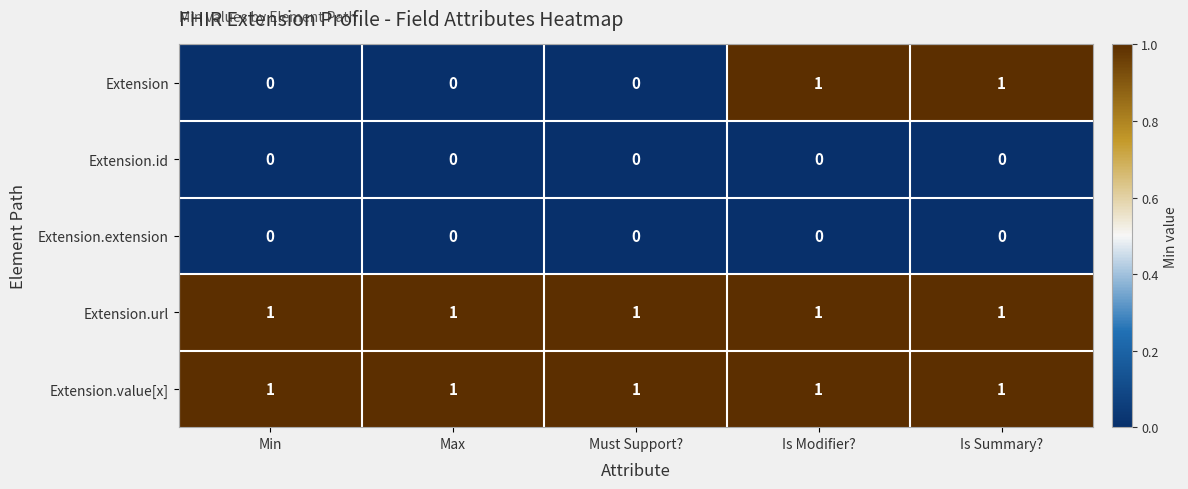

Between Must Support? and Is Summary?, which series saw the biggest shift?

Extension